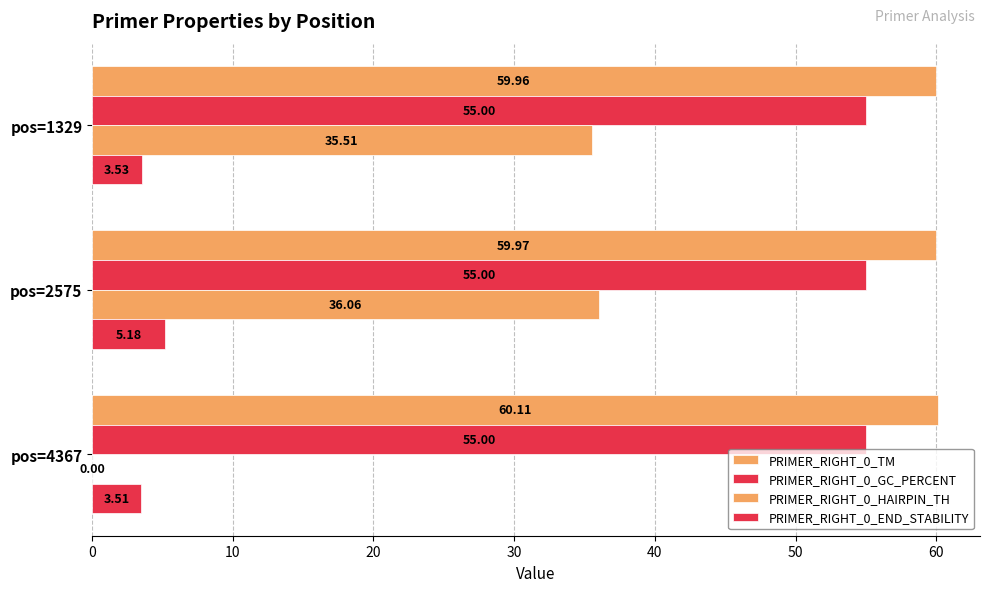

Reading left to right, what are all the values shown in this chart?

PRIMER_RIGHT_0_TM: 60.0	60.0	60.1
PRIMER_RIGHT_0_GC_PERCENT: 0.2	0.2	0.2
PRIMER_RIGHT_0_HAIRPIN_TH: 35.5	36.1	0.0
PRIMER_RIGHT_0_END_STABILITY: 3.5	5.2	3.5